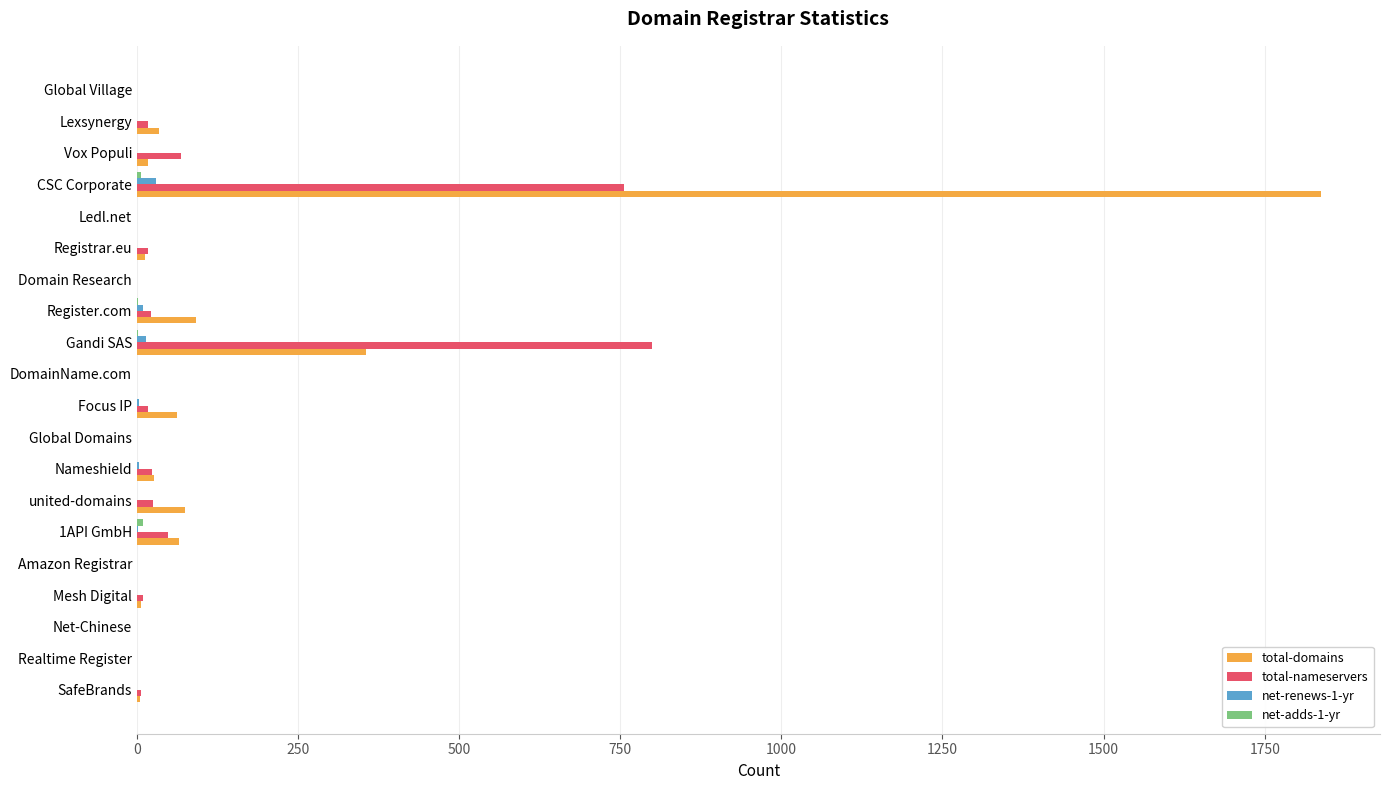

What is the maximum value for total-domains?

1837